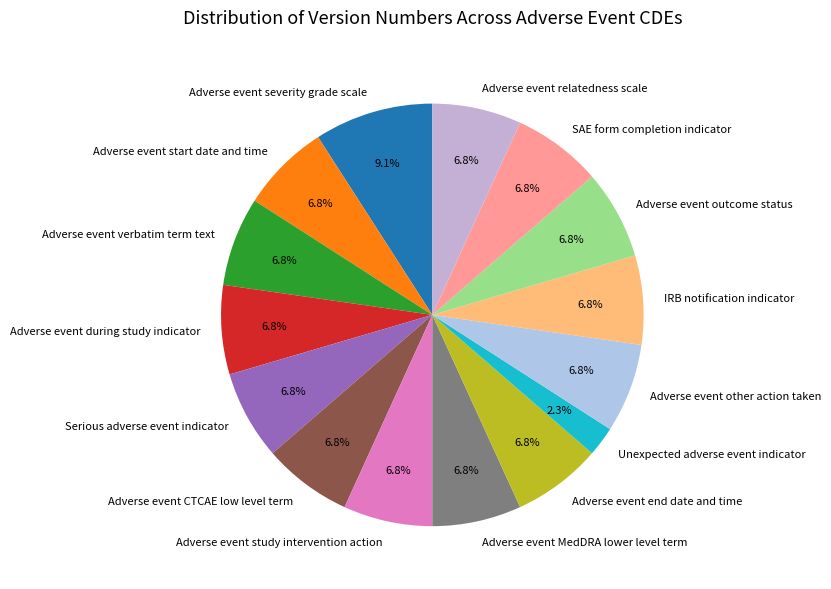

To the nearest percent, what portion does Adverse event MedDRA lower level term represent?

7%